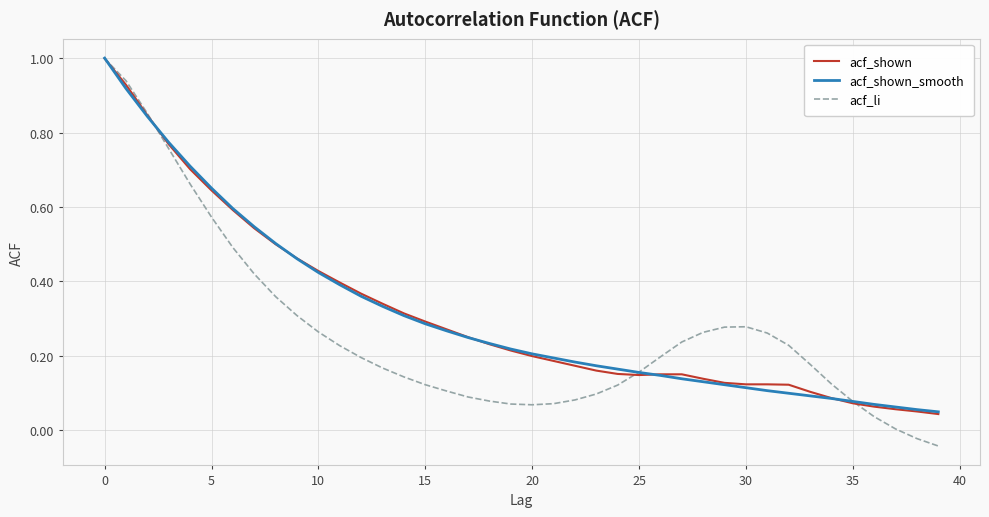

Which series has the widest spread of values?

acf_li